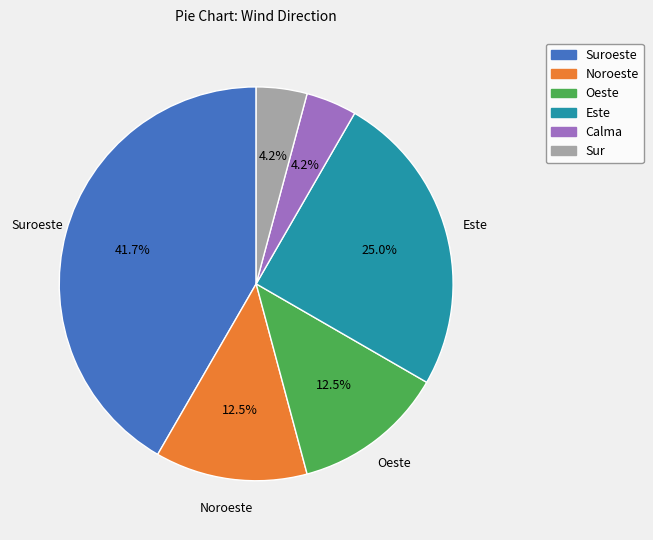

Which category has the biggest portion of the pie?

Suroeste